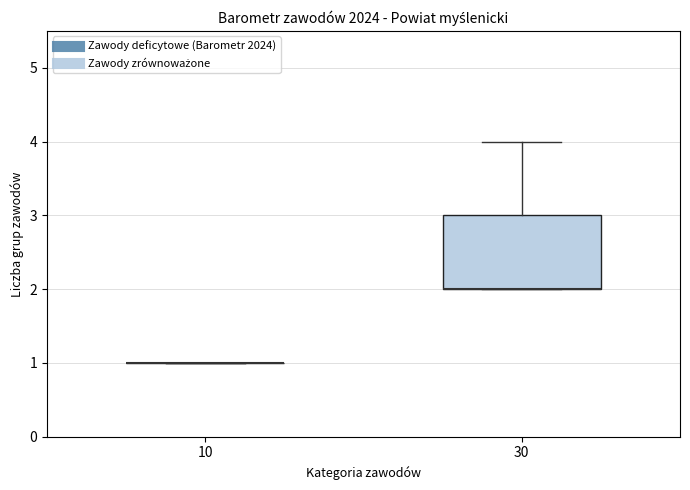

Which box is the tallest, from its lower edge to its upper edge?

30